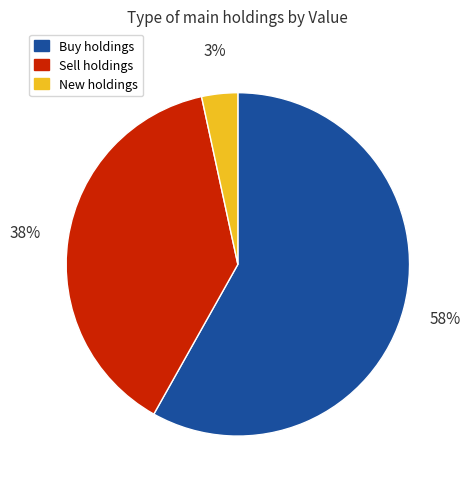

Is there a majority slice in this chart?

Yes